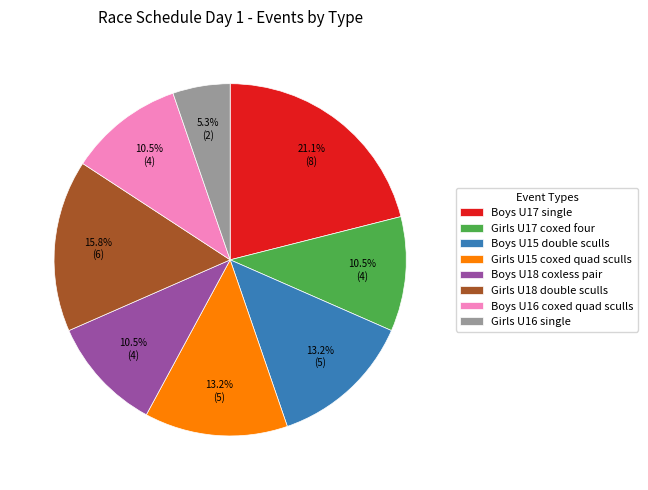

To the nearest percent, what portion does Girls U18 double sculls represent?

16%